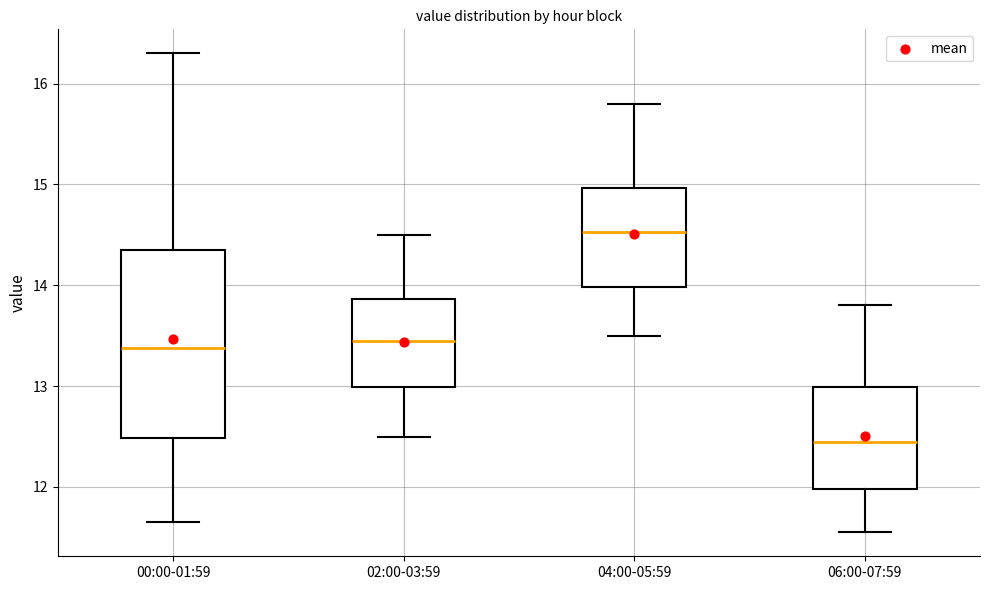

Reading left to right, read every box against the y-axis: the position of its median line, the range the box covers, and the ends of its whiskers. The values are not printed on the chart, so give them approximately, as read against the axis.

00:00-01:59: median 13.4, box 12.5 to 14.4, whiskers 11.7 to 16.3
02:00-03:59: median 13.5, box 13.0 to 13.9, whiskers 12.5 to 14.5
04:00-05:59: median 14.5, box 14.0 to 15.0, whiskers 13.5 to 15.8
06:00-07:59: median 12.5, box 12.0 to 13.0, whiskers 11.6 to 13.8